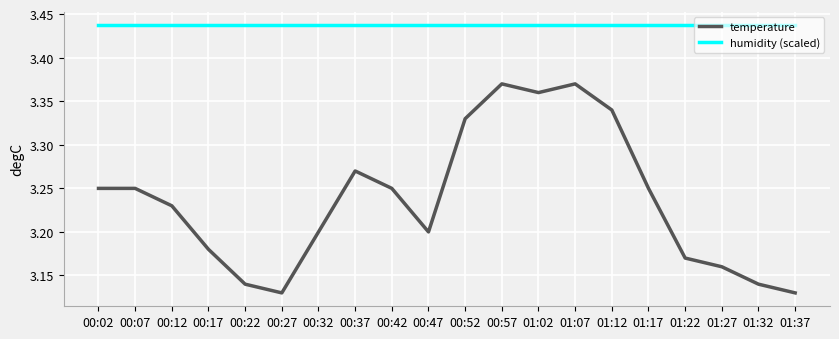

True or false: humidity (scaled) has a value of 4.5 at 01:17.

False